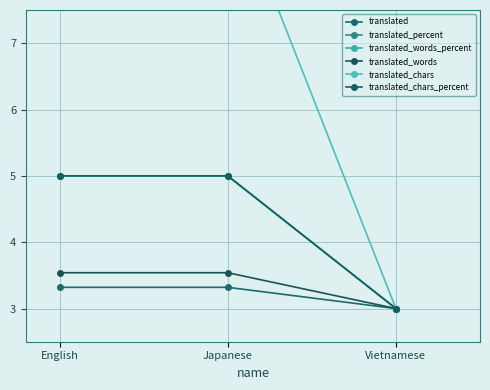

What is the sum of all translated_words values?

10.1